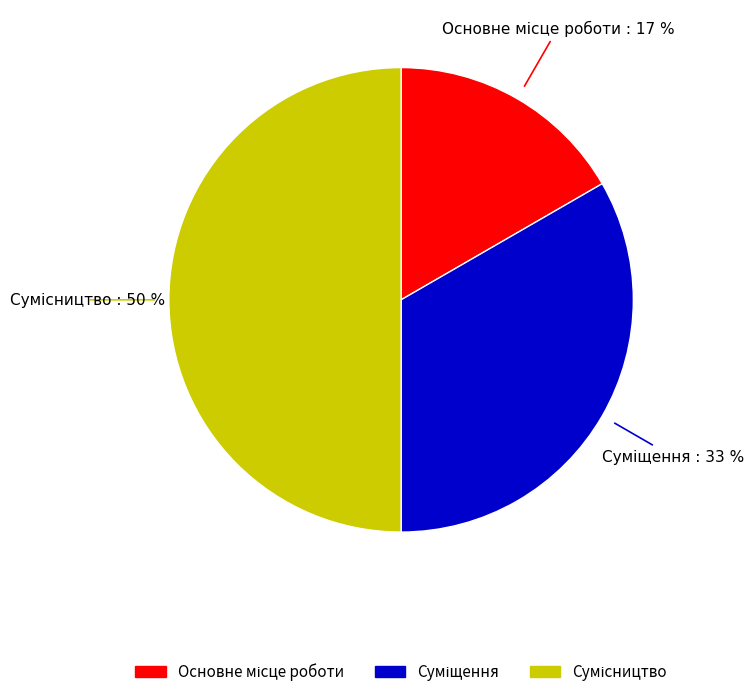

How many slices are in this pie chart?

3